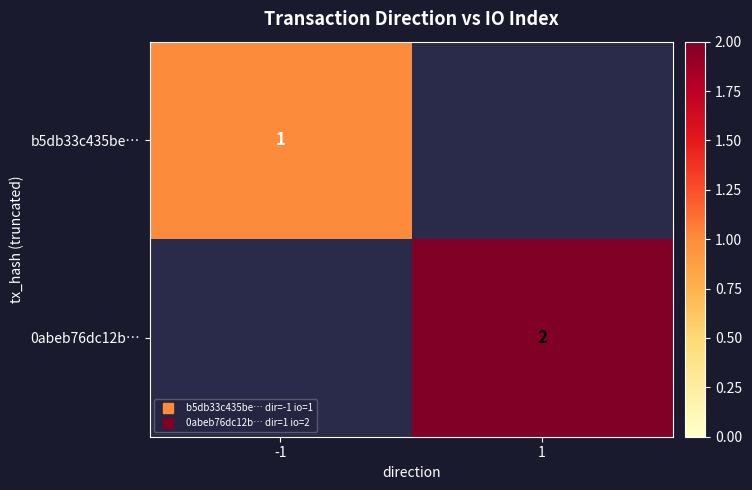

Is the value of 0abeb76dc12b… at -1 greater than the value of b5db33c435be… at -1?

No